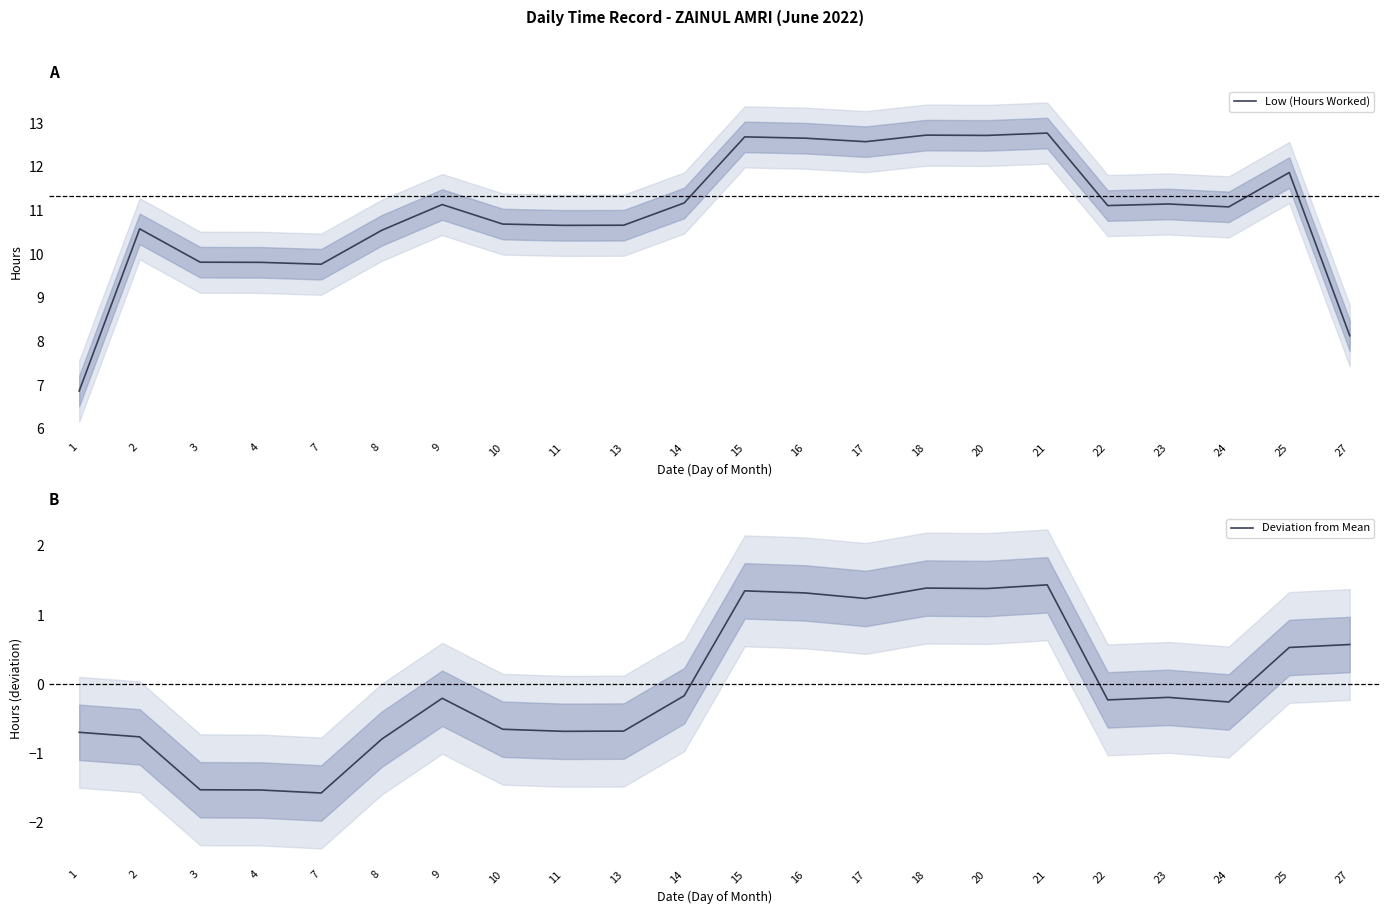

Where does the Low (Hours Worked) series first go above 11?

9